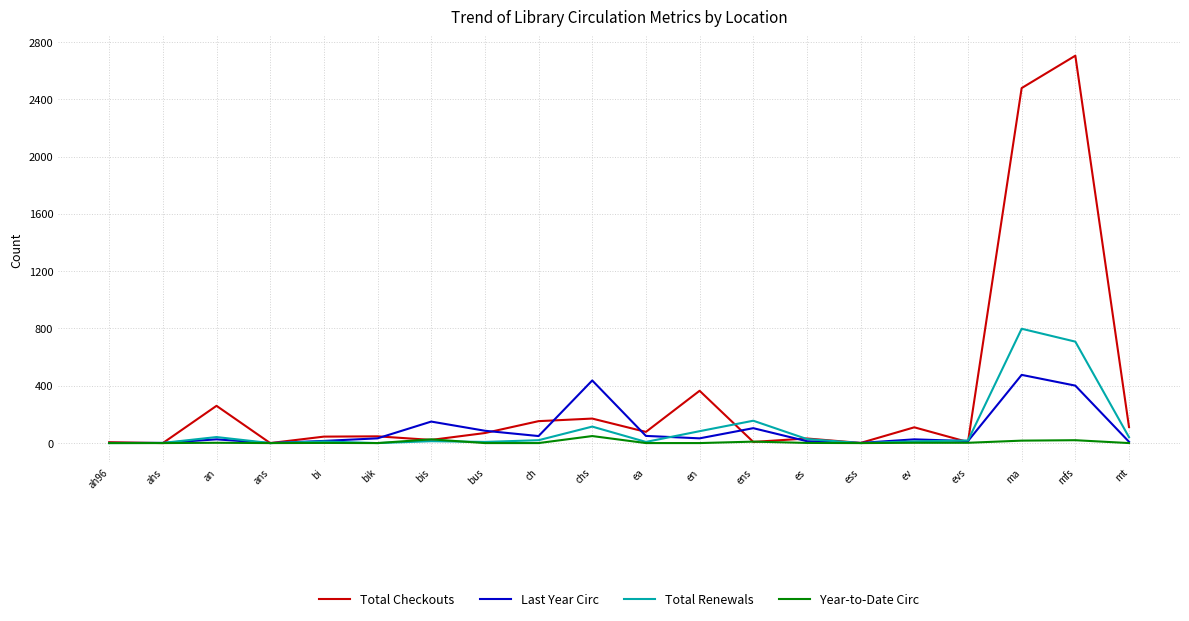

Is it true that Total Checkouts equals 0 at ans?

True